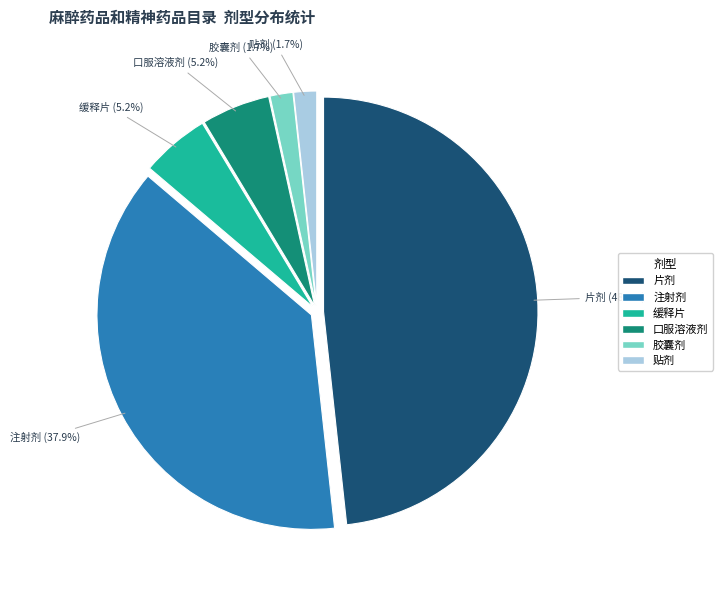

Count the number of slices in the pie.

6